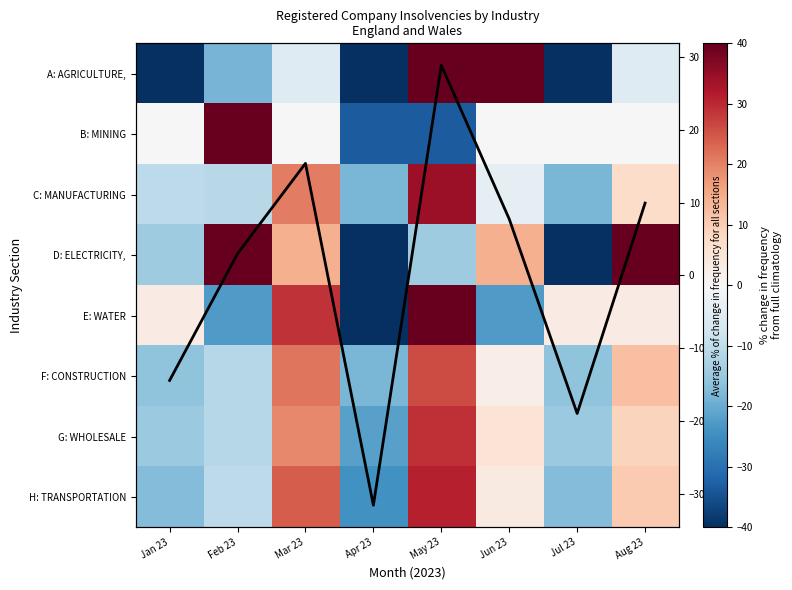

At which label is E: WATER closest to 3?

Jan 23